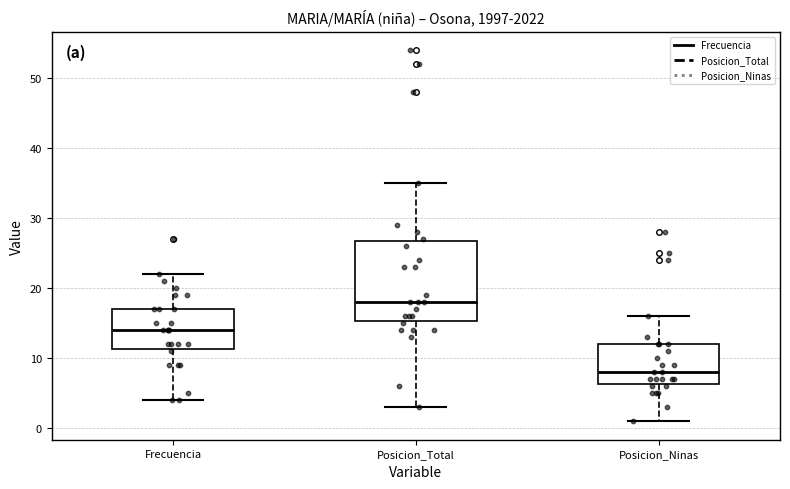

Reading left to right, transcribe this box plot: for each box, give where its median line is, the range the box spans, and where its two whiskers end, as read against the y-axis. The values are not printed on the chart, so give them approximately, as read against the axis.

Frecuencia: median 14, box 11 to 17, whiskers 4 to 22
Posicion_Total: median 18, box 15 to 27, whiskers 3 to 35
Posicion_Ninas: median 8, box 6 to 12, whiskers 1 to 16